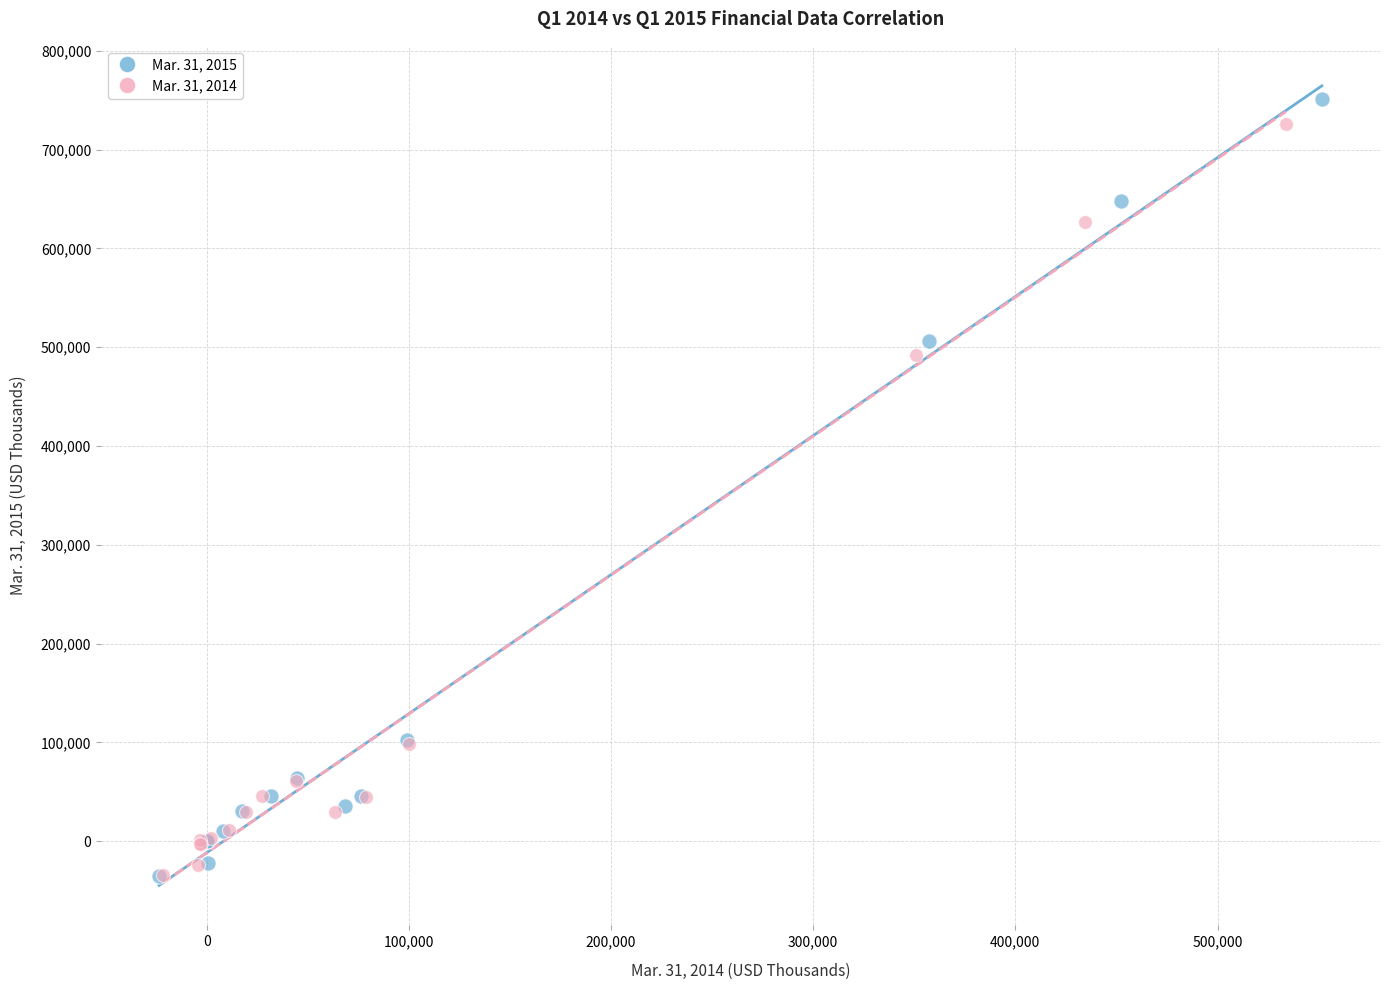

Which series has the widest spread of Y values?

Mar. 31, 2015